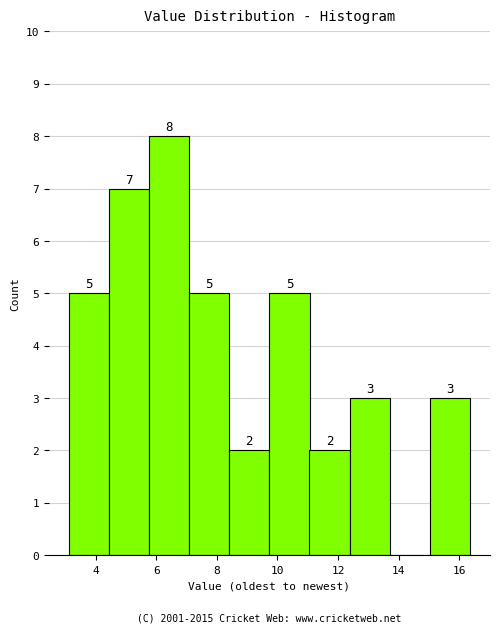

Over which range of the x-axis is the bar tallest?

5.8 to 7.0